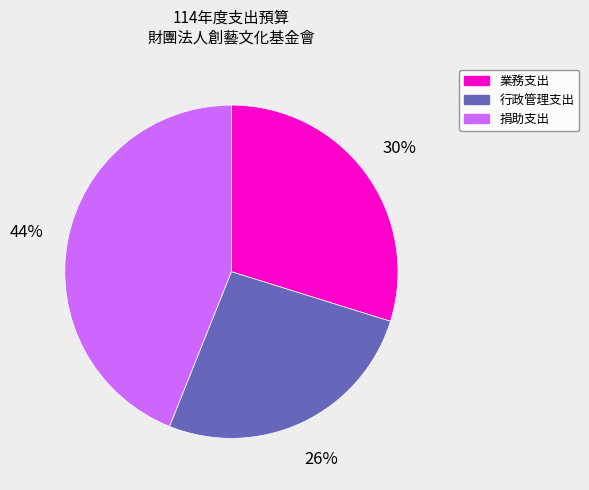

How many segments does this pie chart have?

3